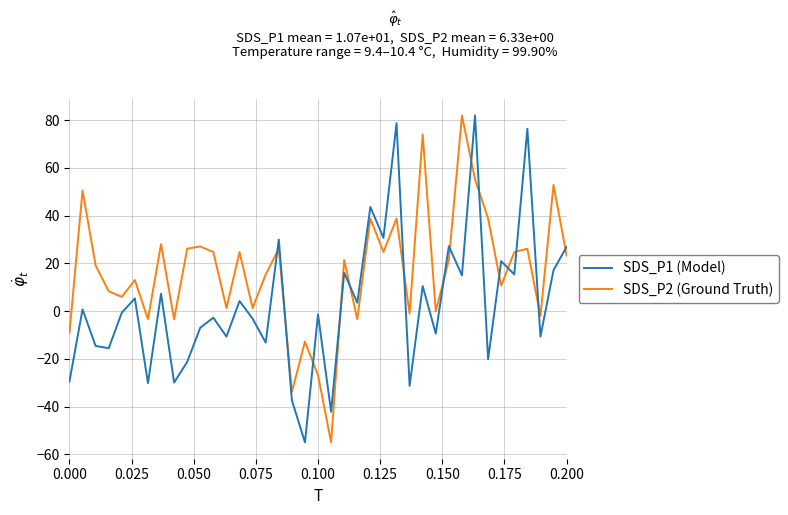

What is the difference between the maximum and minimum values in the SDS_P1 (Model) series?

137.0